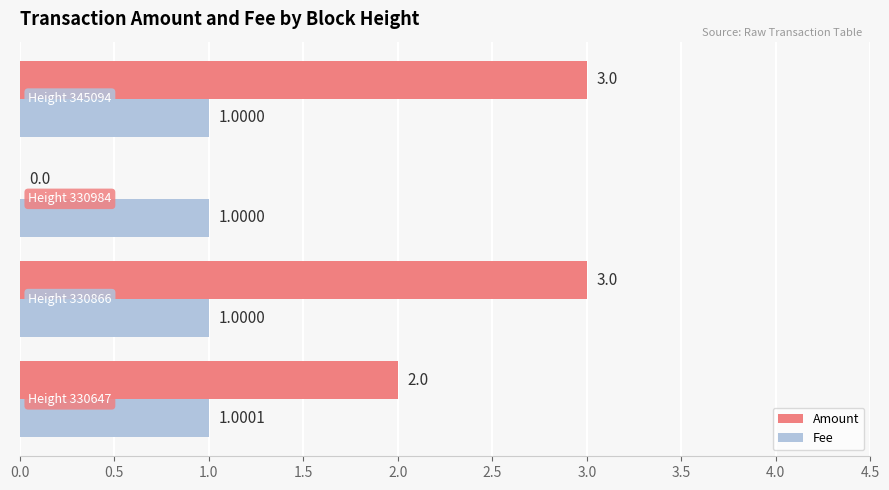

Which series has the largest total across all categories?

Amount